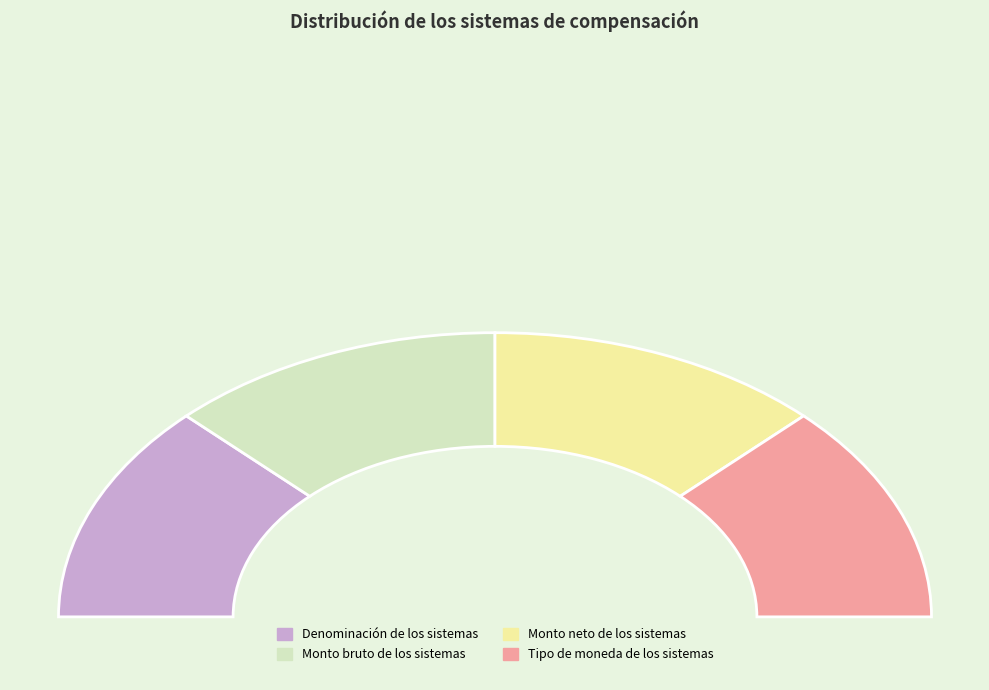

What percentage is NOT represented by Monto bruto de los sistemas?

75.0%